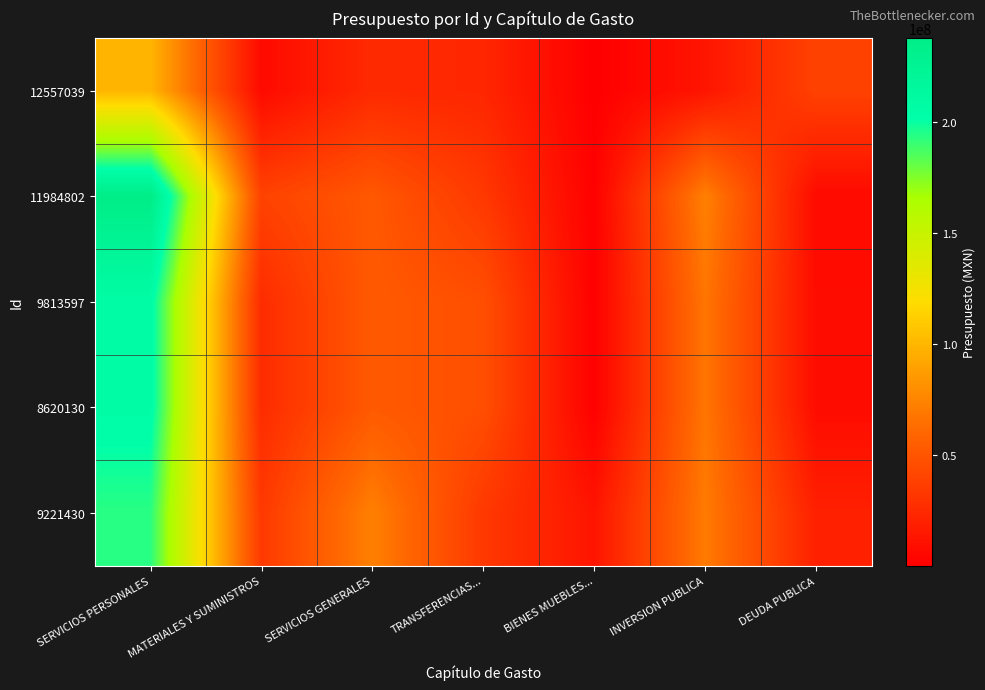

Which series changed the most between SERVICIOS PERSONALES and SERVICIOS GENERALES?

11984802